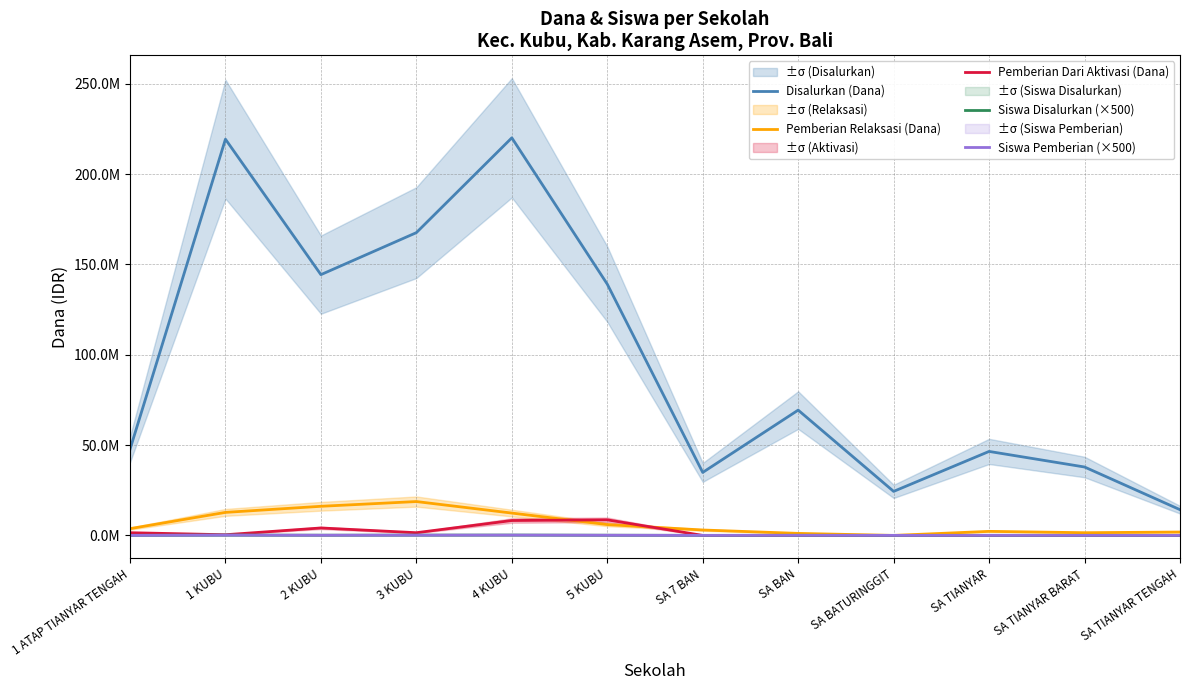

Does the chart display data point markers on the line(s)?

No